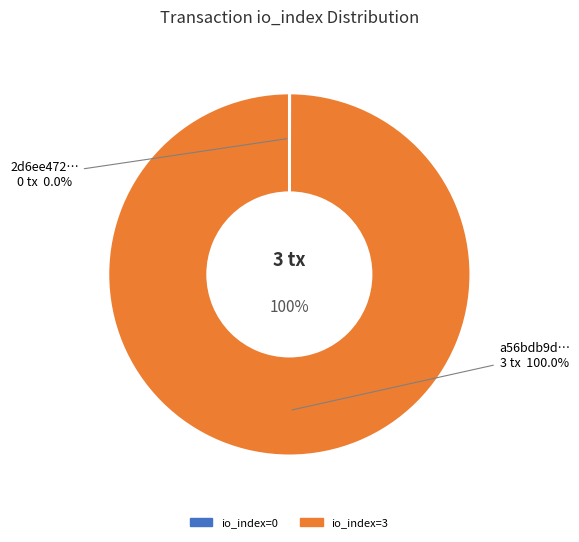

Which slice is the smallest?

tx_hash_0 (io_index=0)